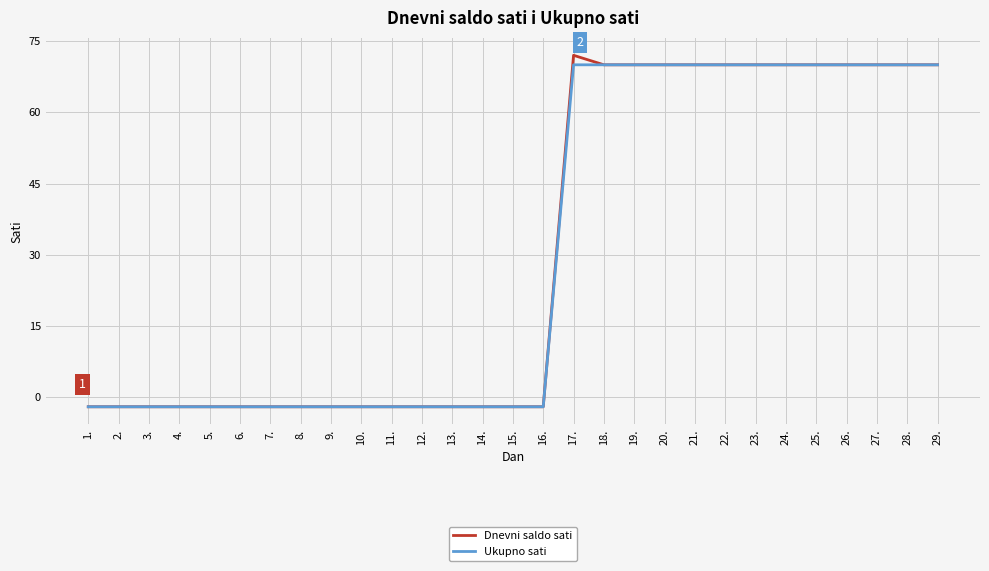

Rank the series by their maximum value, from highest to lowest.

Dnevni saldo sati, Ukupno sati